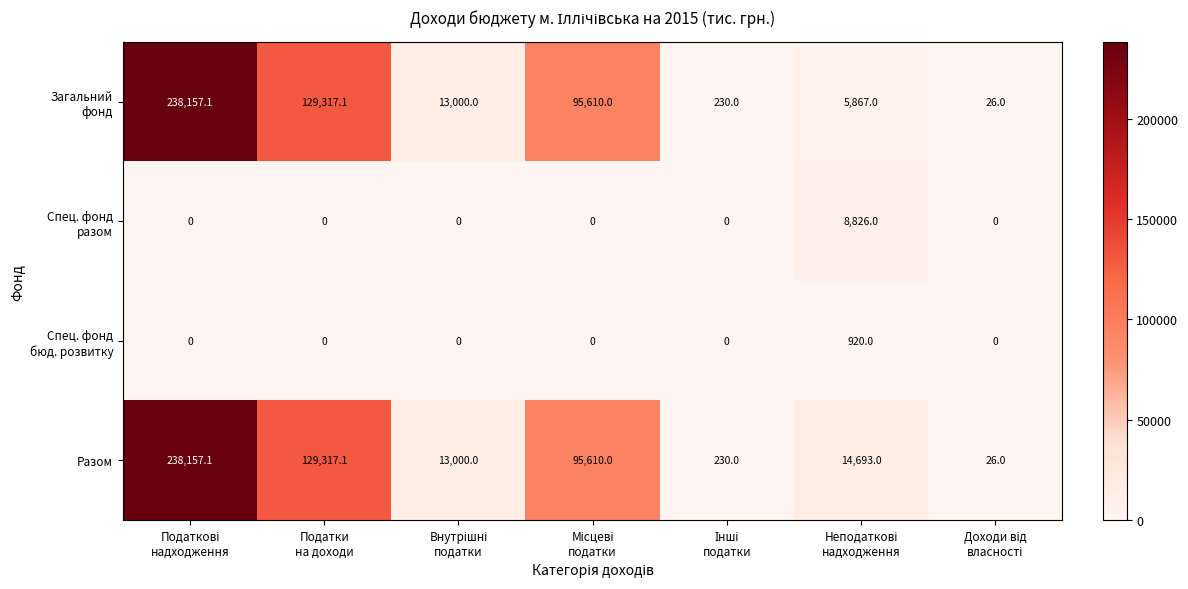

At how many categories does at least one series exceed 91199?

3